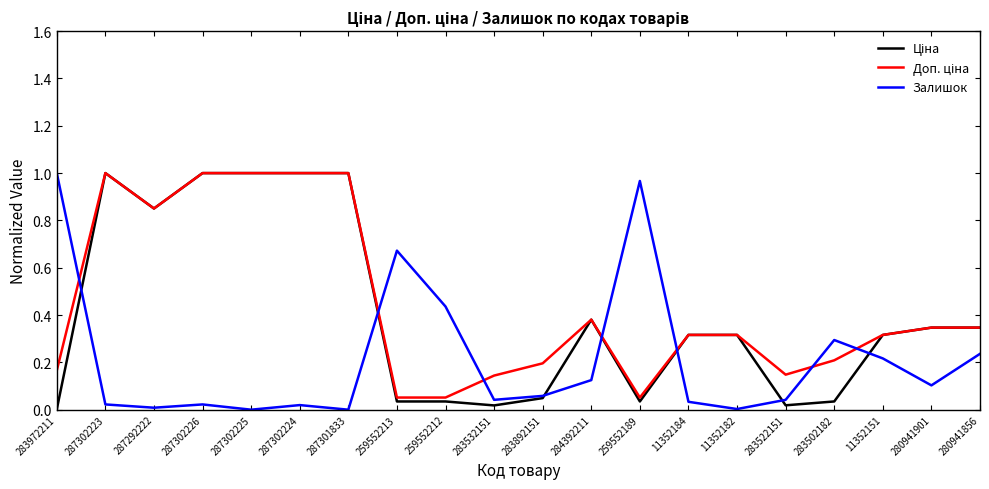

What is the total value across all series at 11352151?

0.8